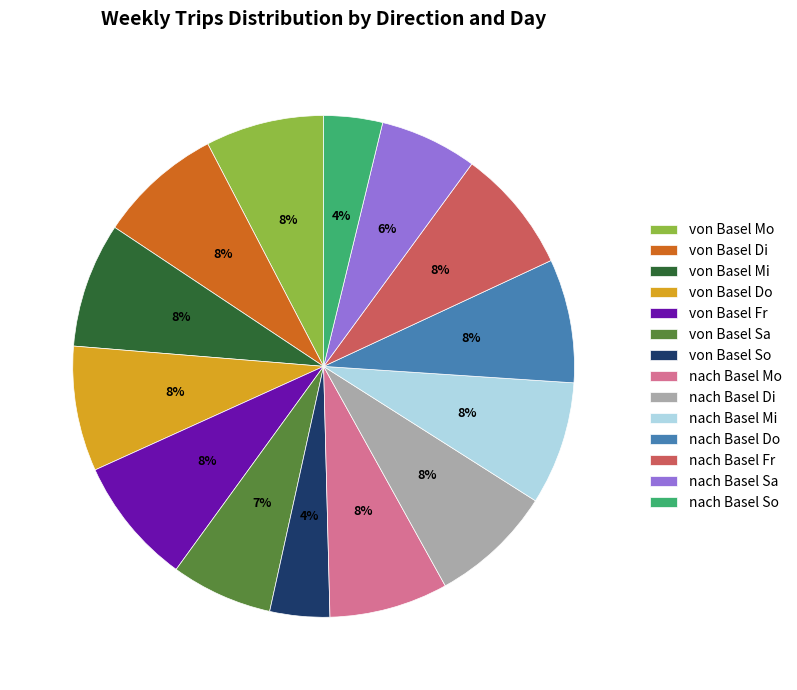

To the nearest percent, what is the combined percentage of von Basel Sa and nach Basel Do?

15%